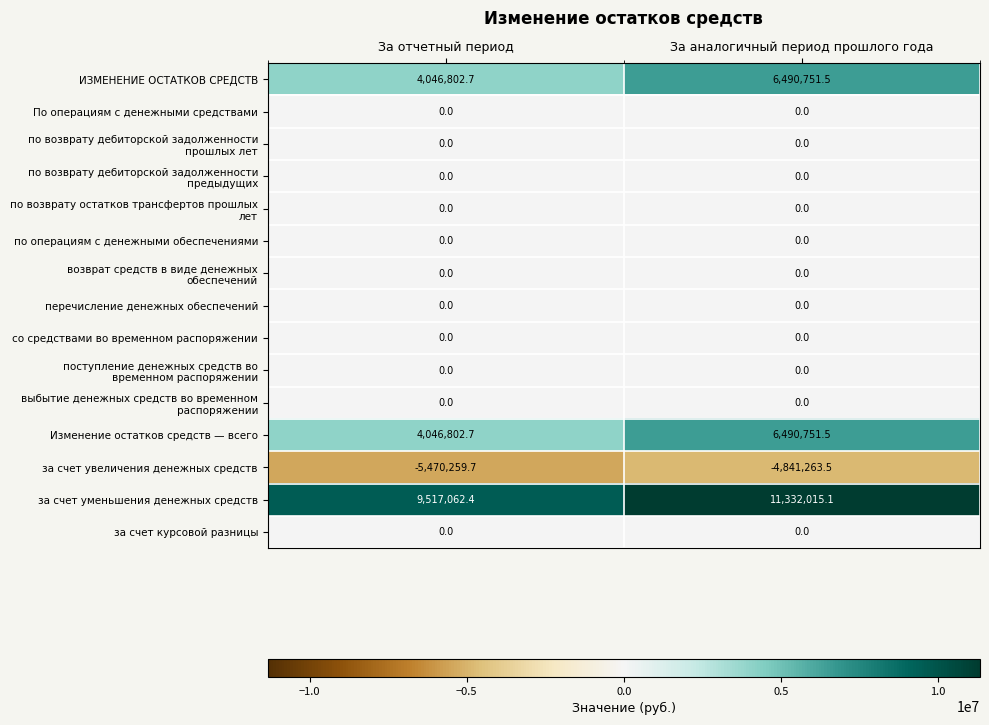

What is the spread (max minus min) of values at За аналогичный период прошлого года?

16173278.6